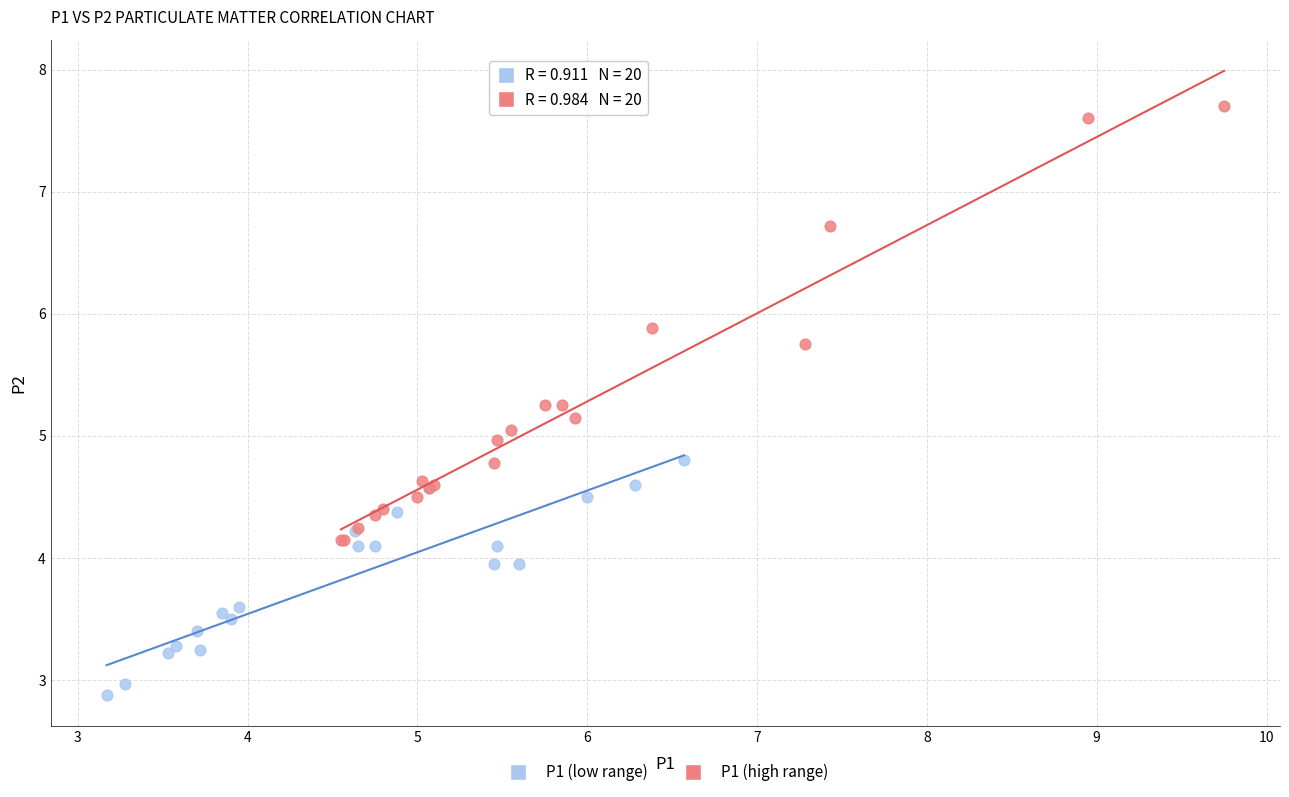

Which series has the widest spread of Y values?

P1 (high range)